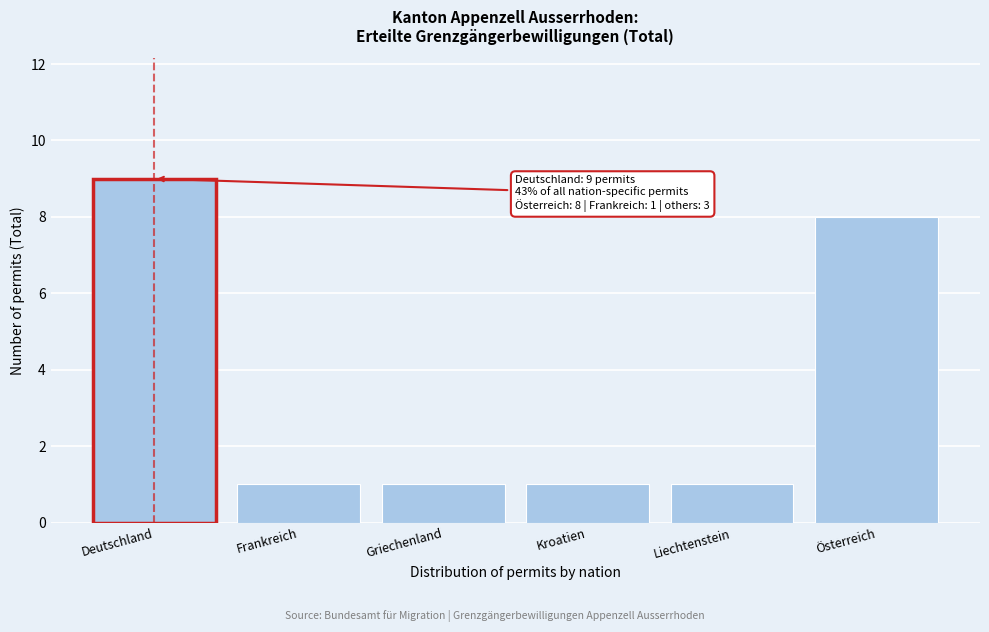

Reading left to right, transcribe all the data shown in this chart.

9	1	1	1	1	8